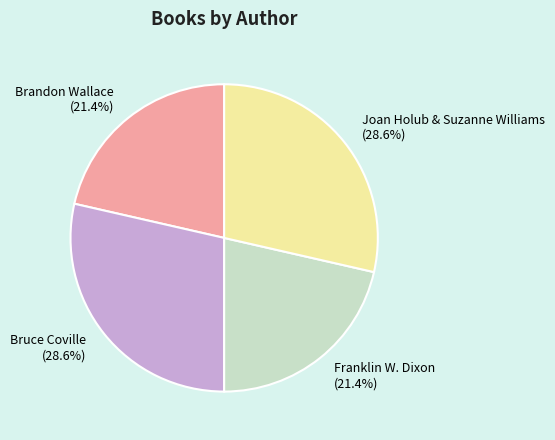

Count the number of slices in the pie.

4